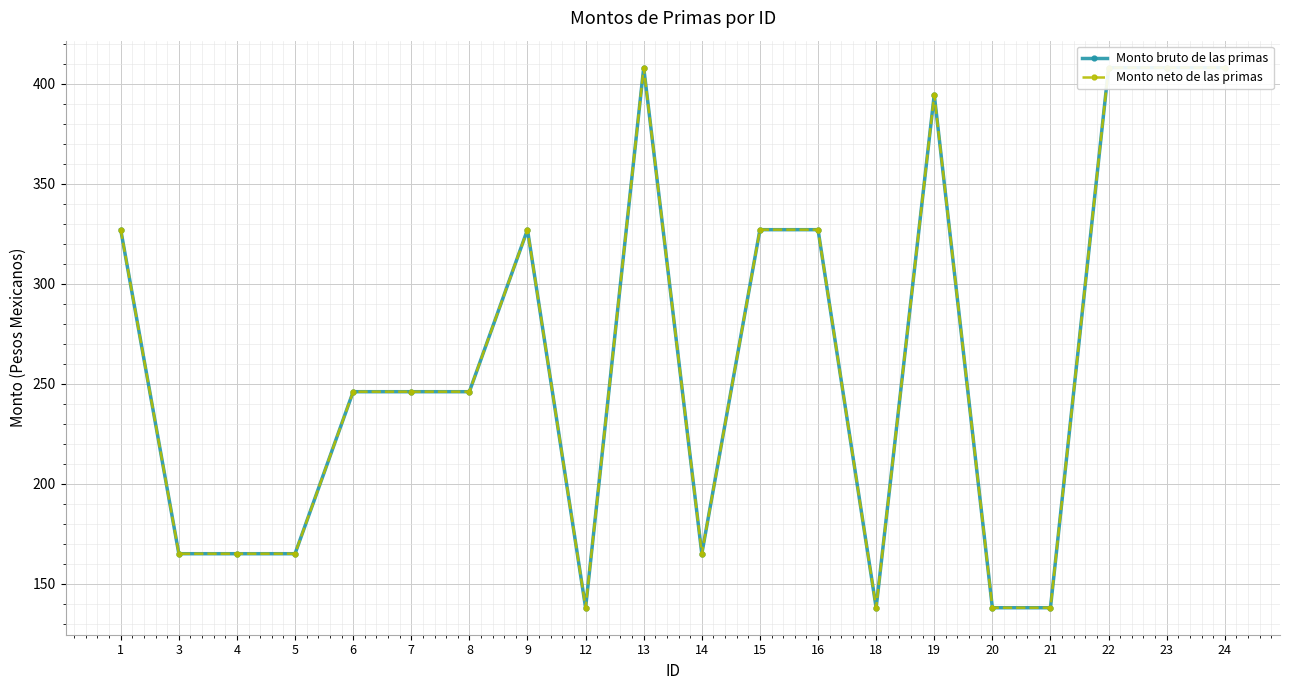

Between 1 and 12, which is larger?

1